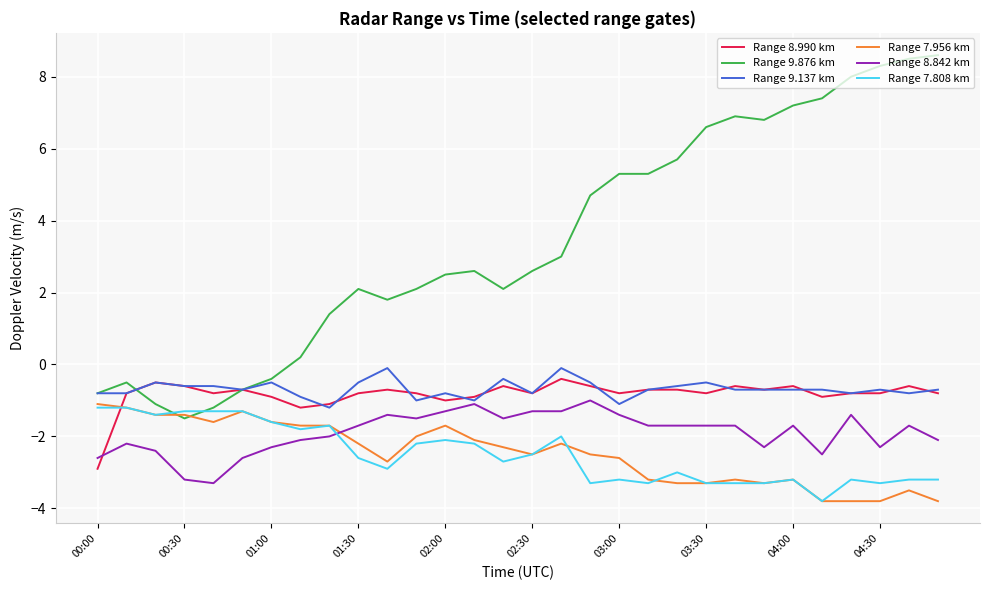

Which series has the largest total across all categories?

Range 9.876 km